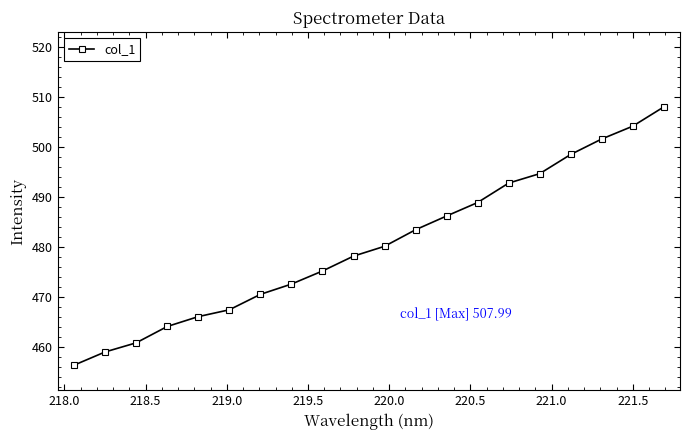

Reading left to right, extract all data points from this chart.

456.4	459.1	460.9	464.1	466.1	467.5	470.6	472.6	475.2	478.2	480.2	483.5	486.2	488.9	492.8	494.7	498.5	501.6	504.1	508.0